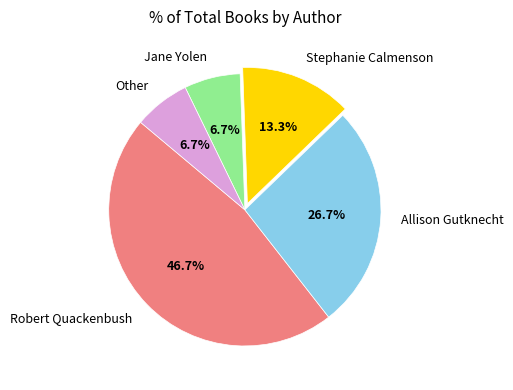

What percentage is NOT represented by Allison Gutknecht?

73.3%